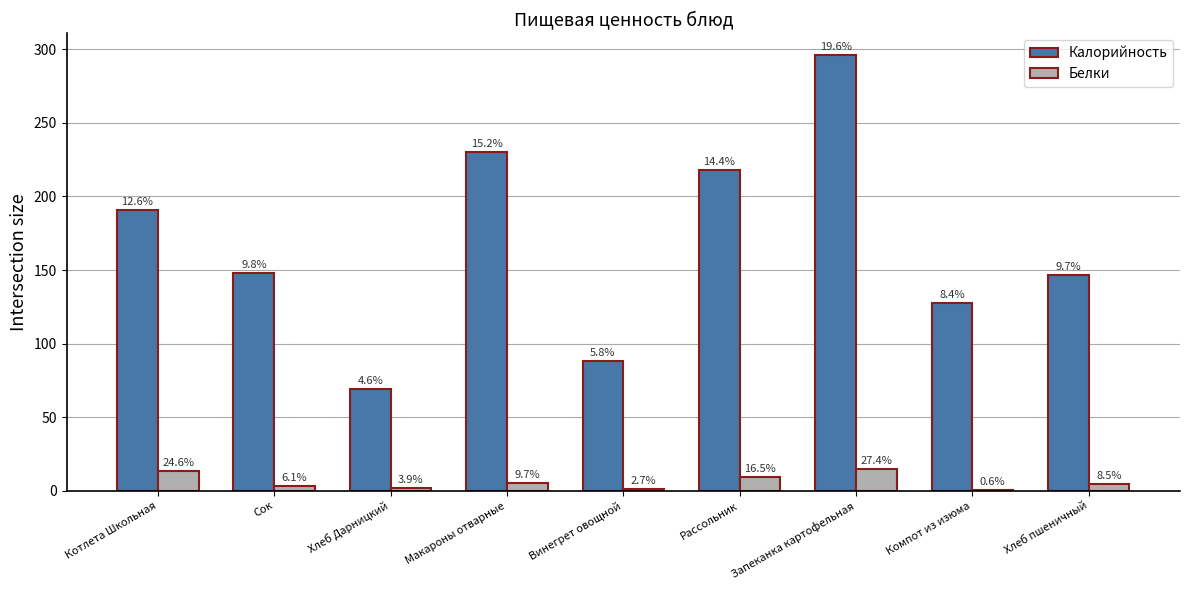

At Рассольник, list the series in order from smallest to largest.

Белки, Калорийность